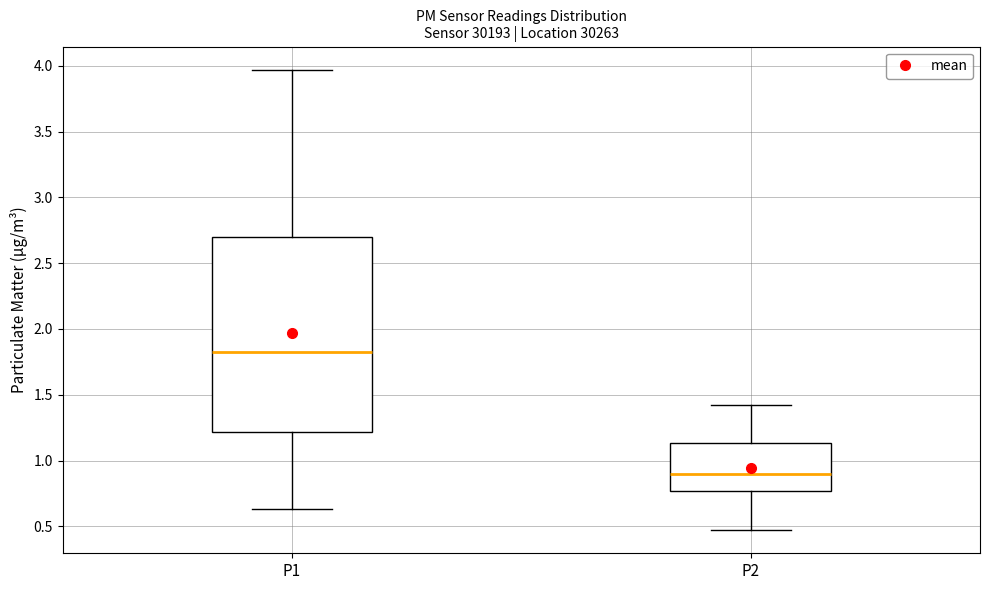

Reading left to right, transcribe this box plot: for each box, give where its median line is, the range the box spans, and where its two whiskers end, as read against the y-axis. The values are not printed on the chart, so give them approximately, as read against the axis.

P1: median 1.85, box 1.20 to 2.70, whiskers 0.65 to 3.95
P2: median 0.90, box 0.75 to 1.15, whiskers 0.45 to 1.40